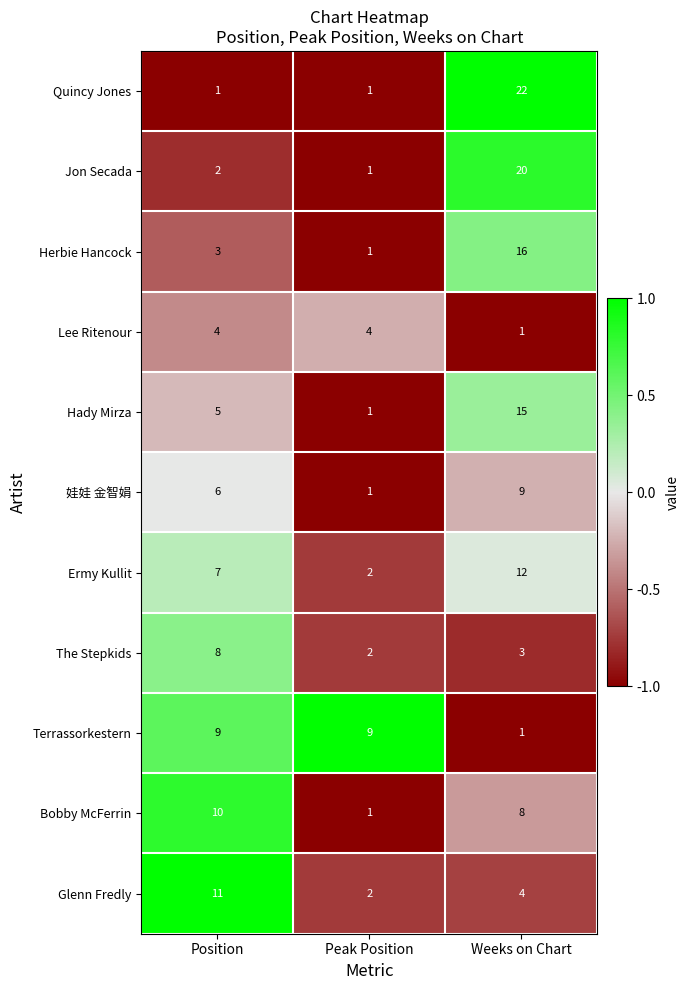

True or false: 娃娃 金智娟 has a value of 16 at Weeks on Chart.

False